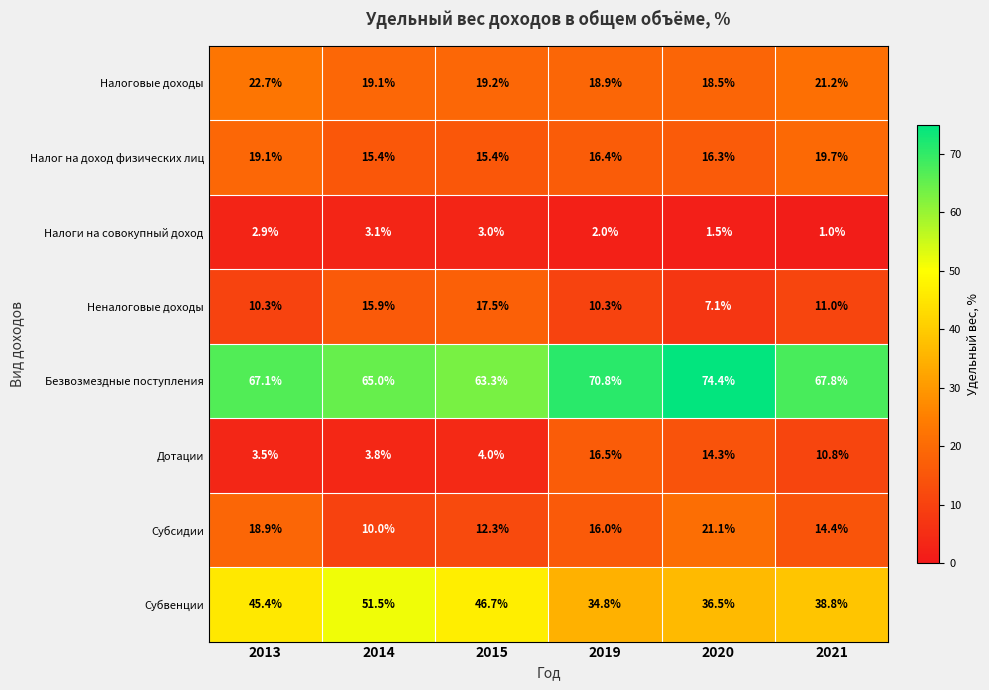

Count the number of categories in the chart.

6